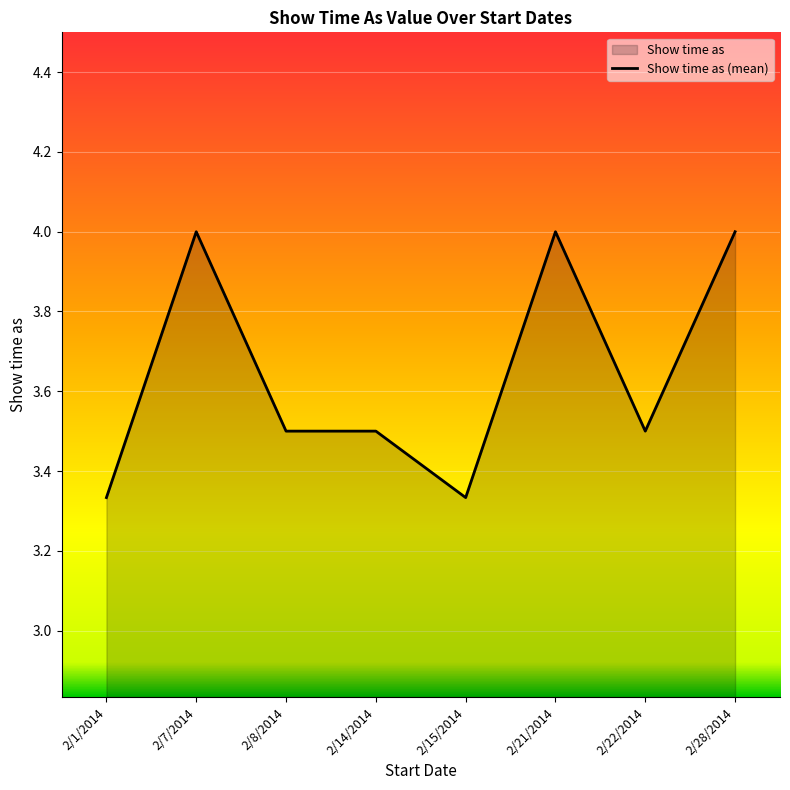

The chart shows a value of 3.5 at 2/14/2014. True or false?

True